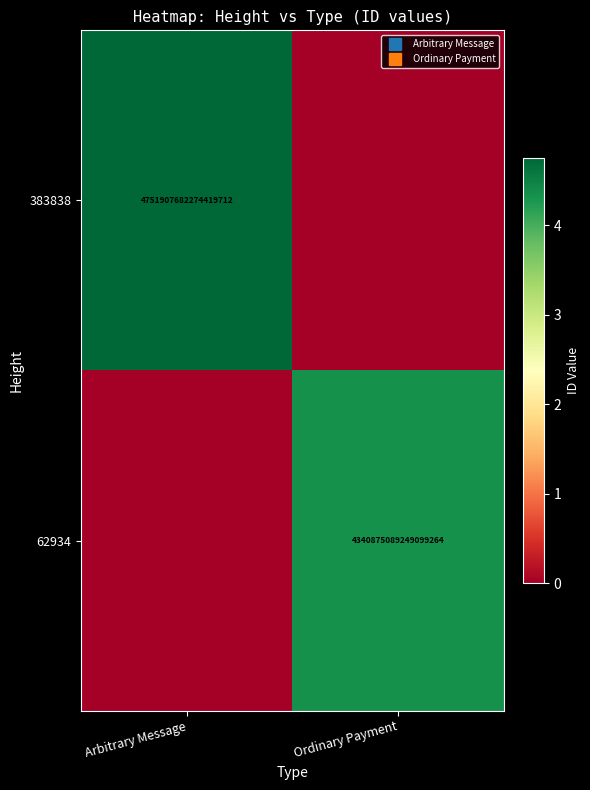

Count the number of categories in the chart.

2